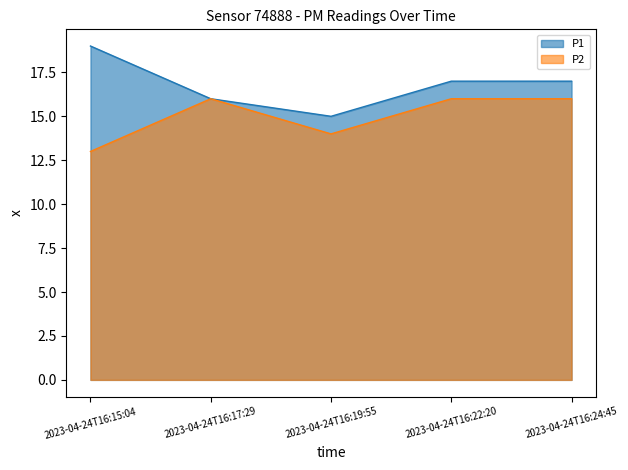

Which category has the lowest value across all series?

2023-04-24T16:15:04